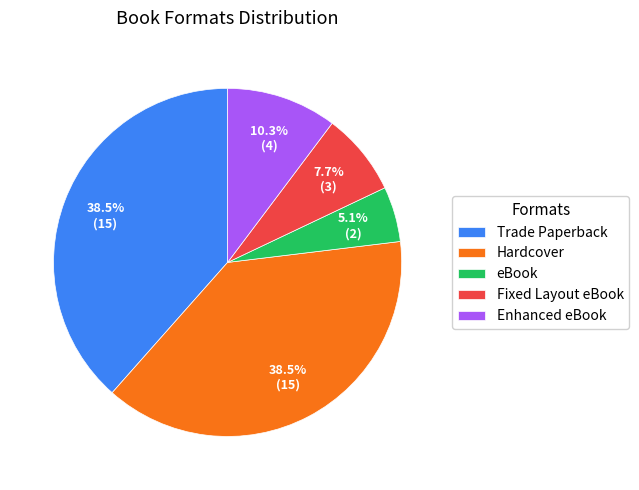

How many segments does this pie chart have?

5